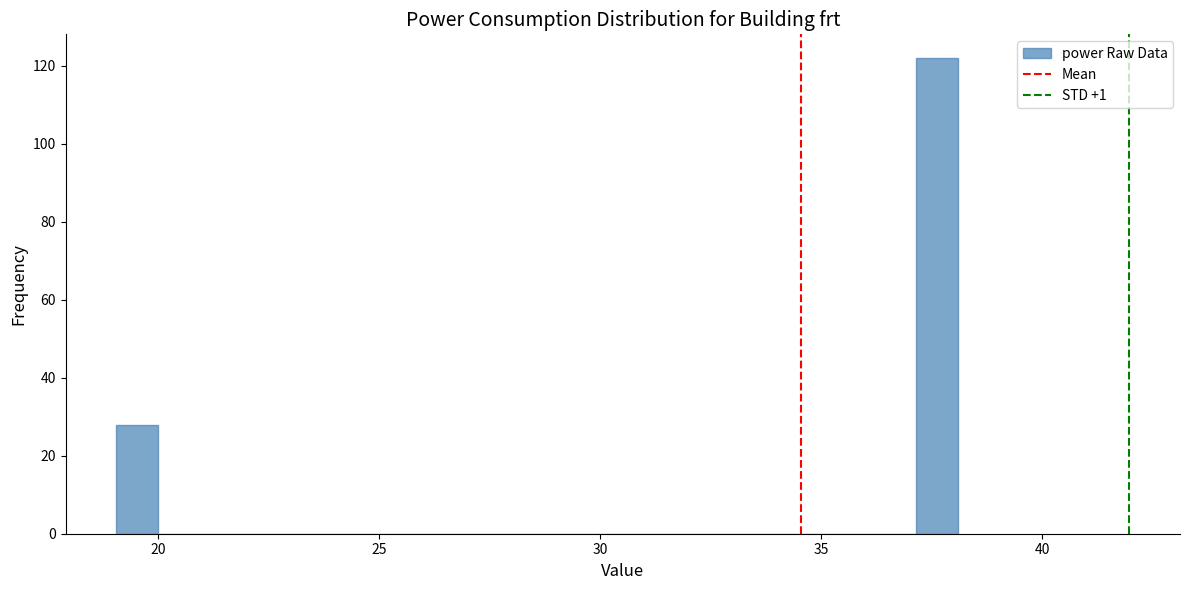

Read against the x-axis, roughly where is the centre of the tallest bar?

37.5